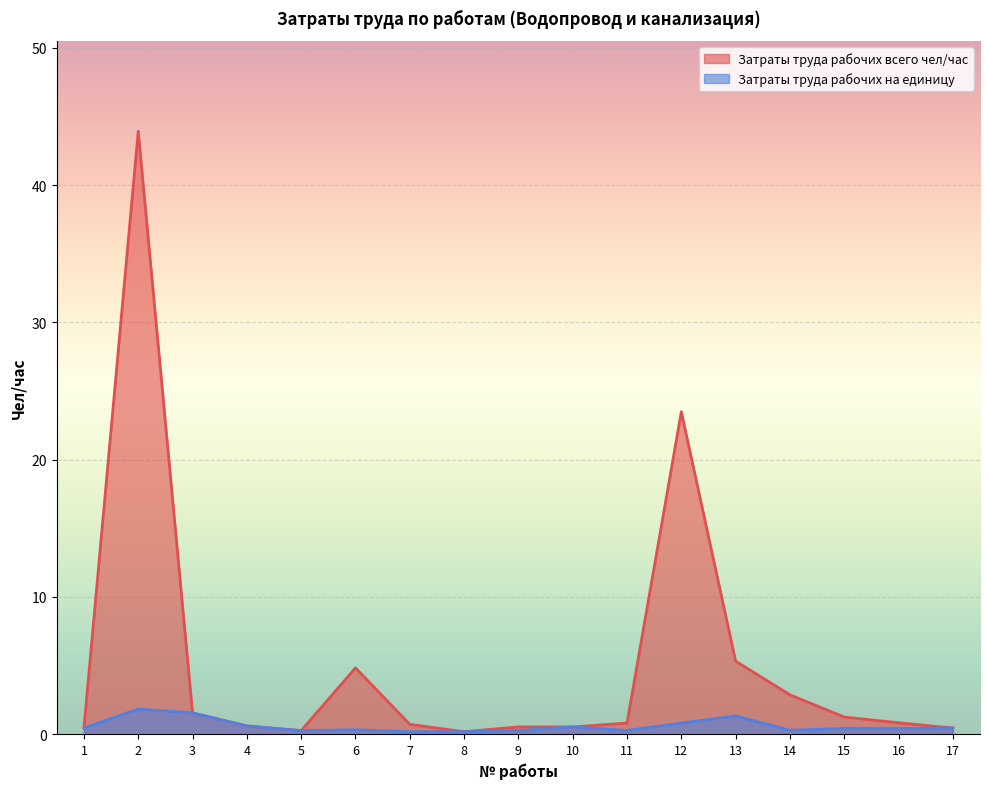

True or false: Затраты труда рабочих на единицу has more than 2 interior local peaks.

True